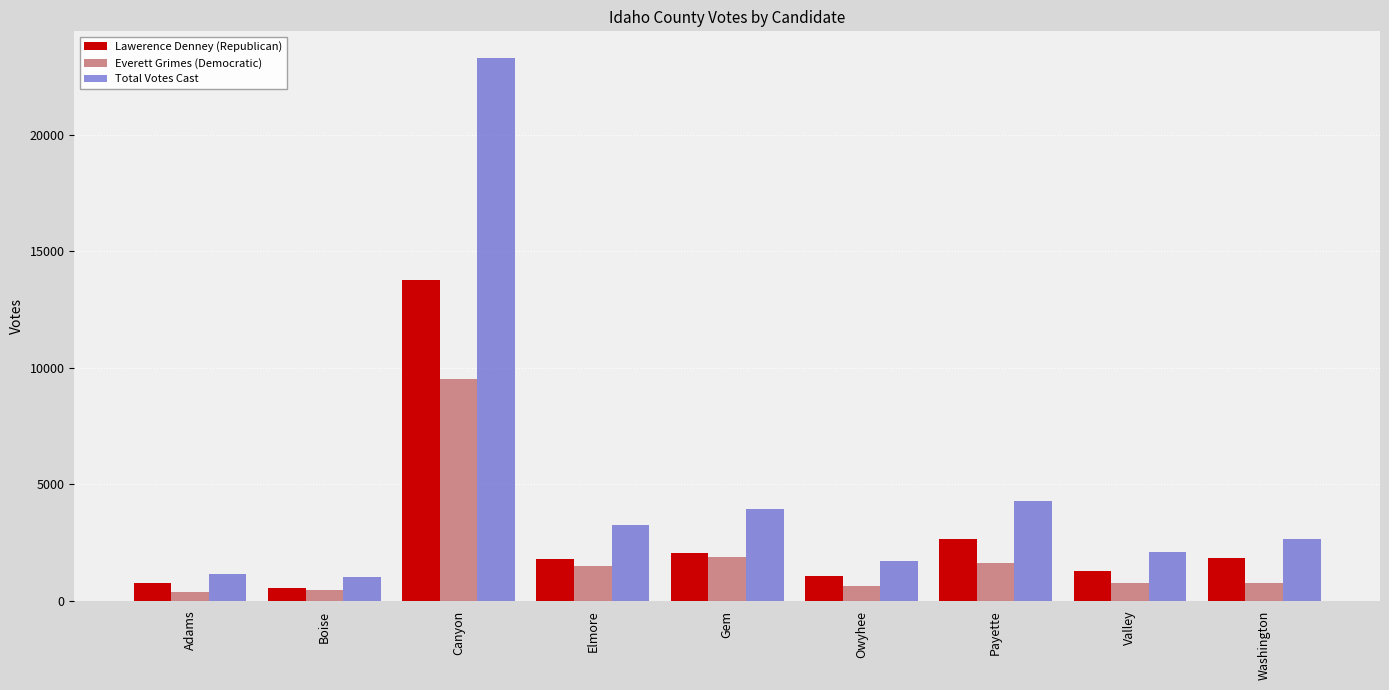

How many bars are there in each group?

3